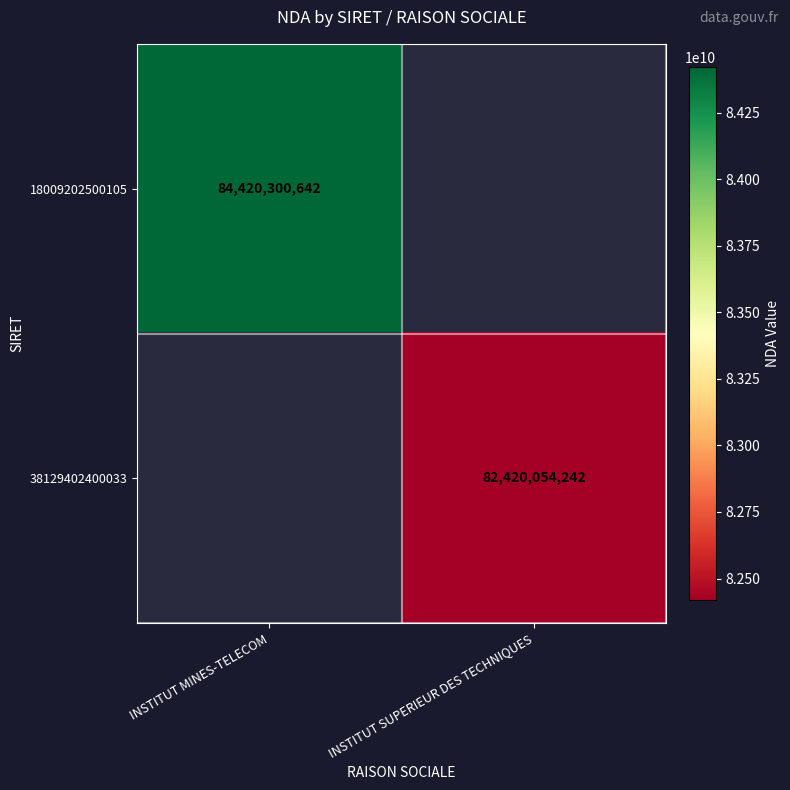

The value of 18009202500105 at INSTITUT MINES-TELECOM is 84420300642. True or false?

True